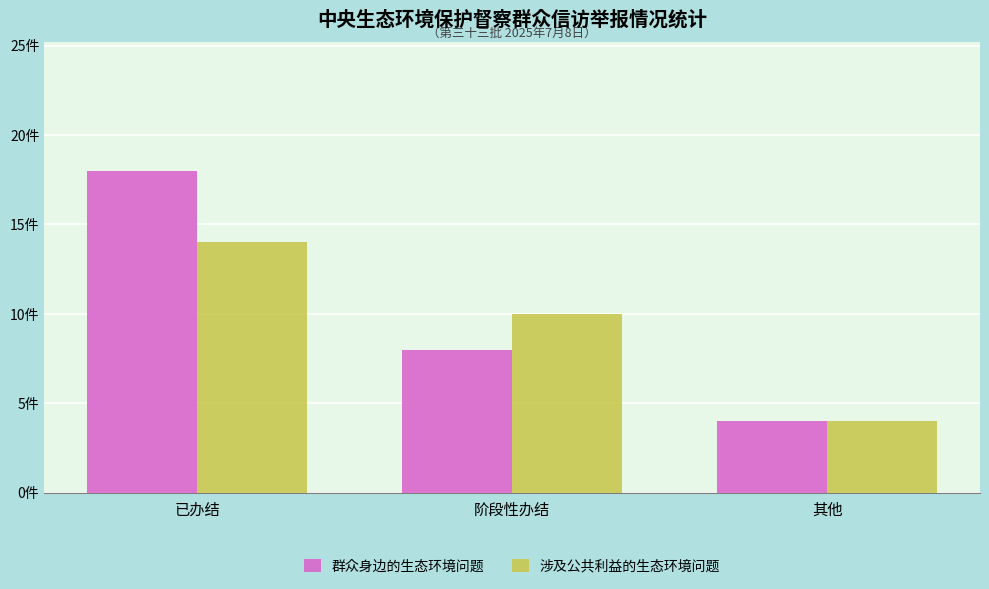

Are the bars grouped side by side (vs. stacked)?

Yes